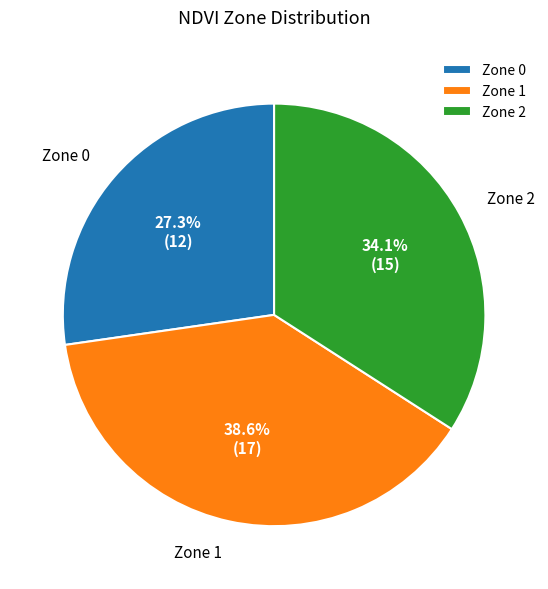

Does any single category account for the majority?

No